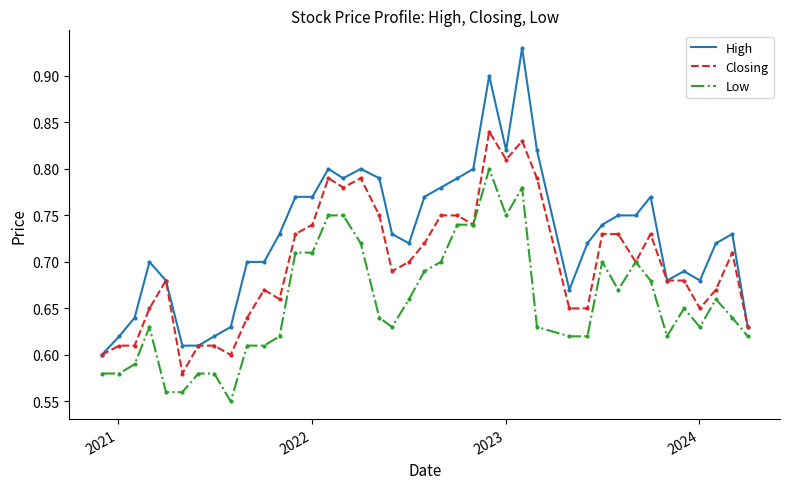

Which series has the widest spread of values?

High